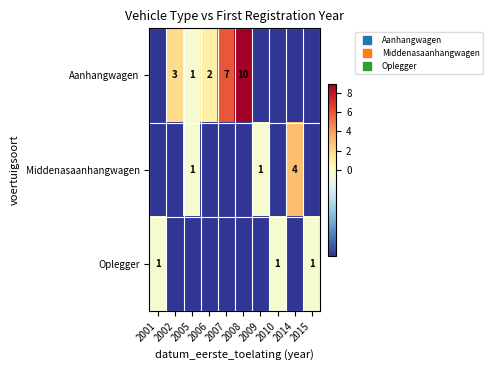

Which series has the widest spread of values?

Aanhangwagen